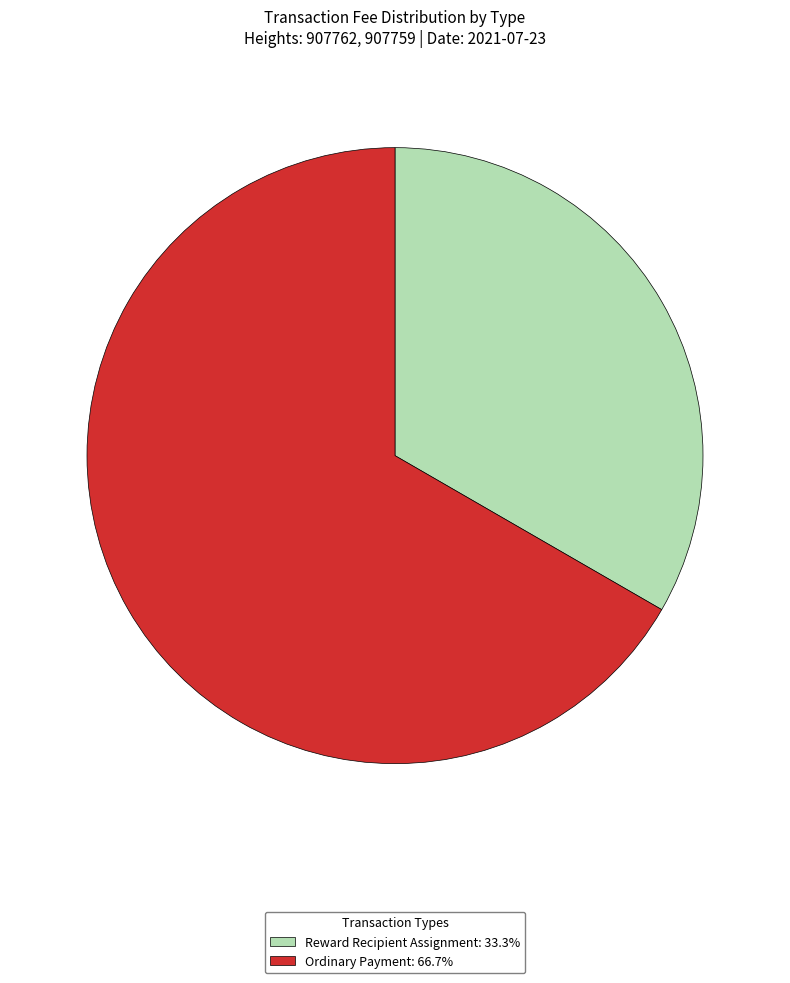

Which category has the smallest portion of the pie?

Reward Recipient Assignment